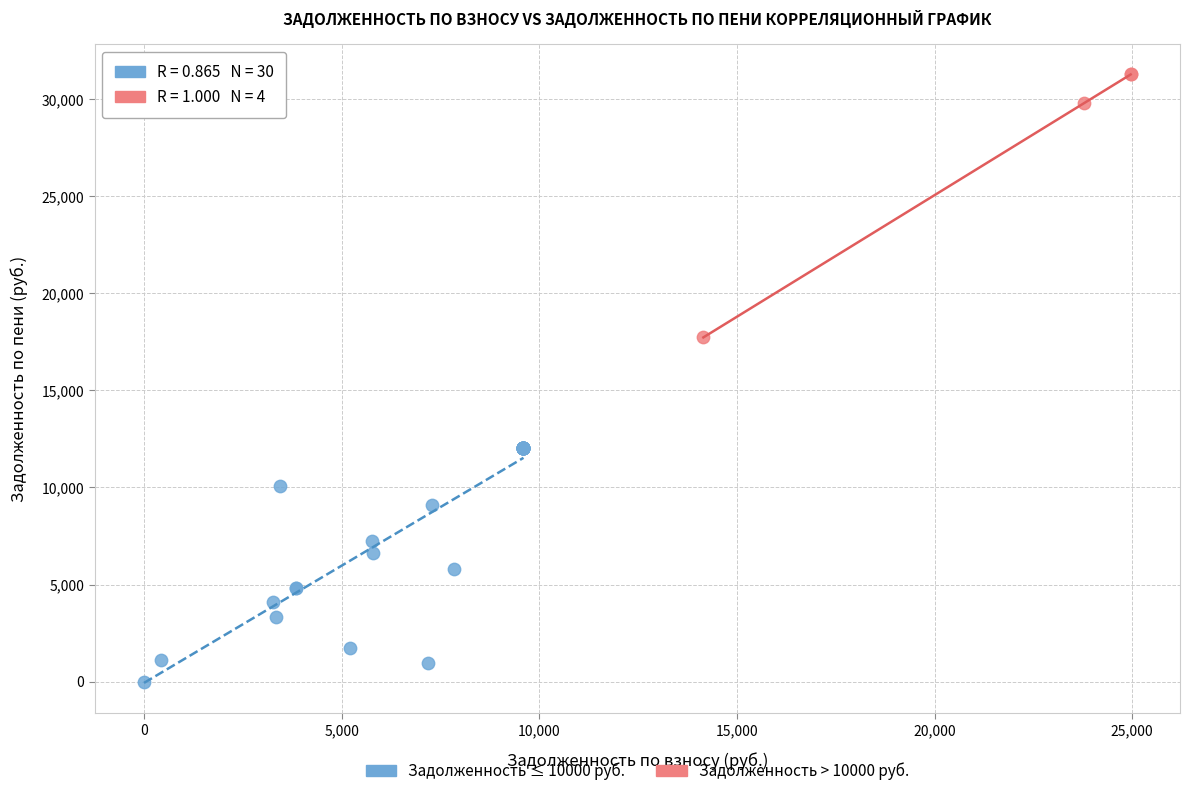

What are all the series names shown in the legend?

Задолженность ≤ 10000 руб., Задолженность > 10000 руб.